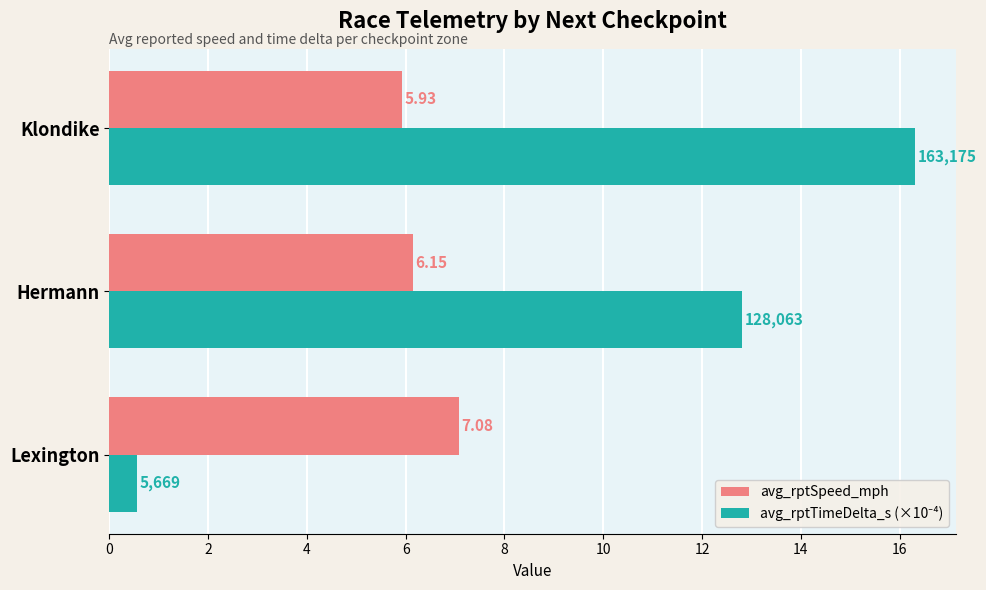

Which label corresponds to the smallest value in the chart?

Lexington